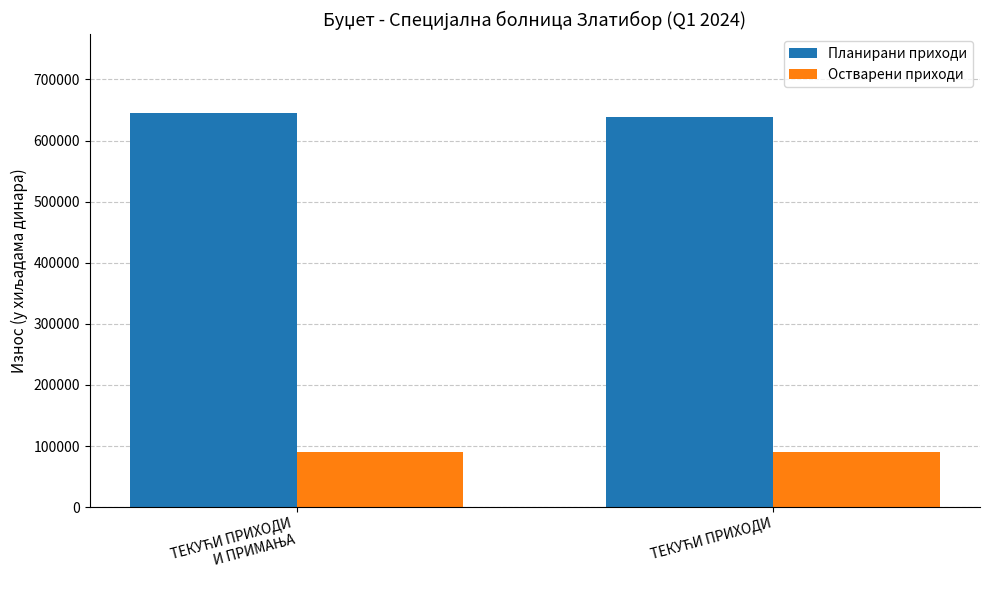

What is the average value of the Остварени приходи series?

90576